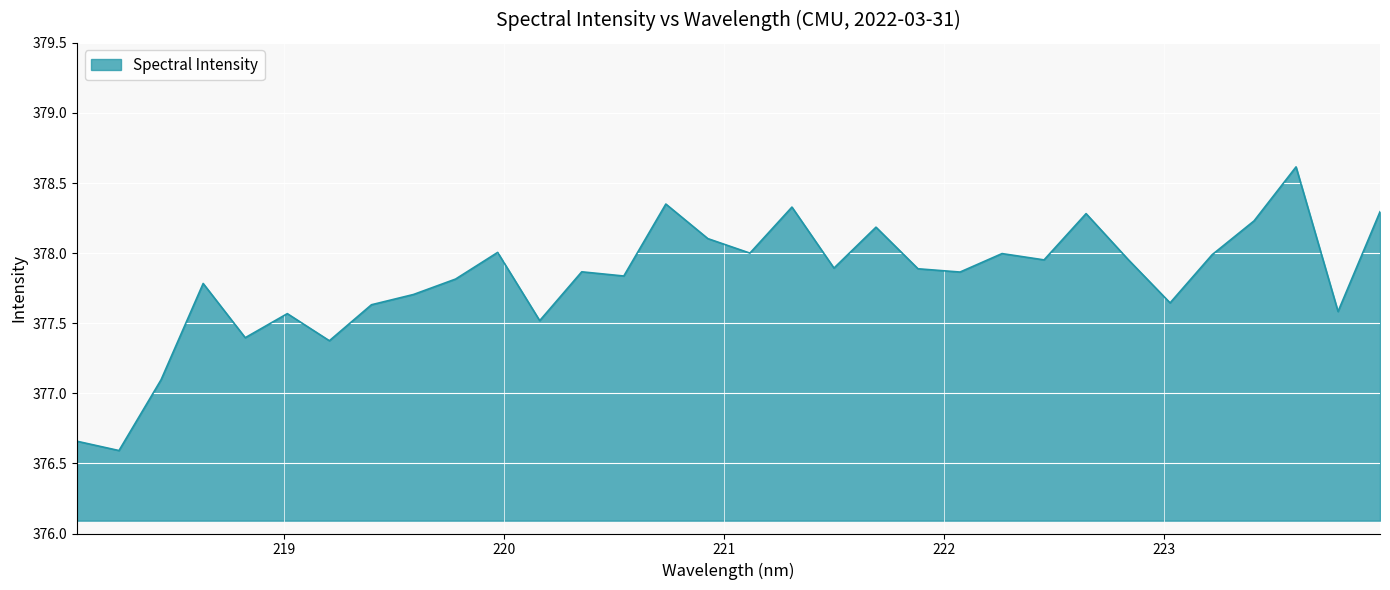

How many lines are shown in the chart?

1